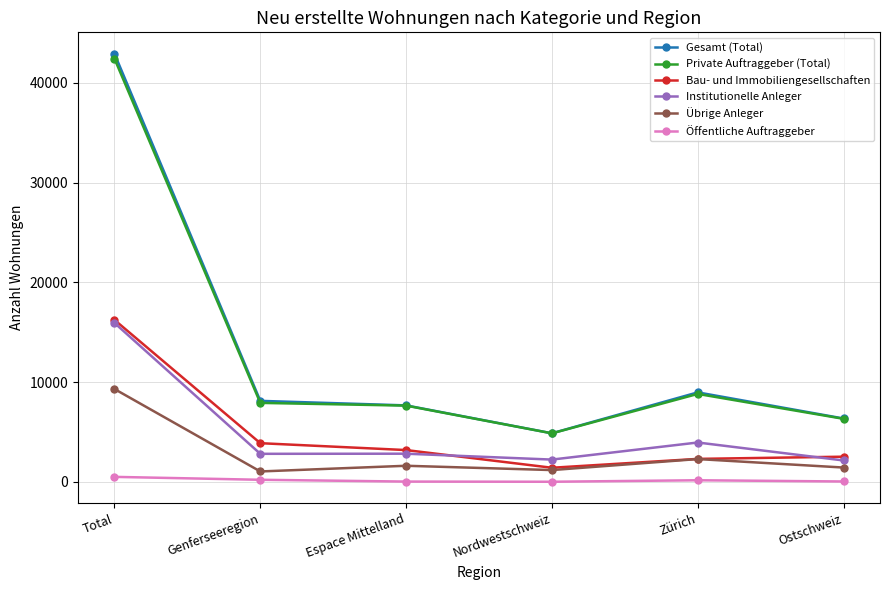

How many interior local valleys does the Übrige Anleger series have?

2